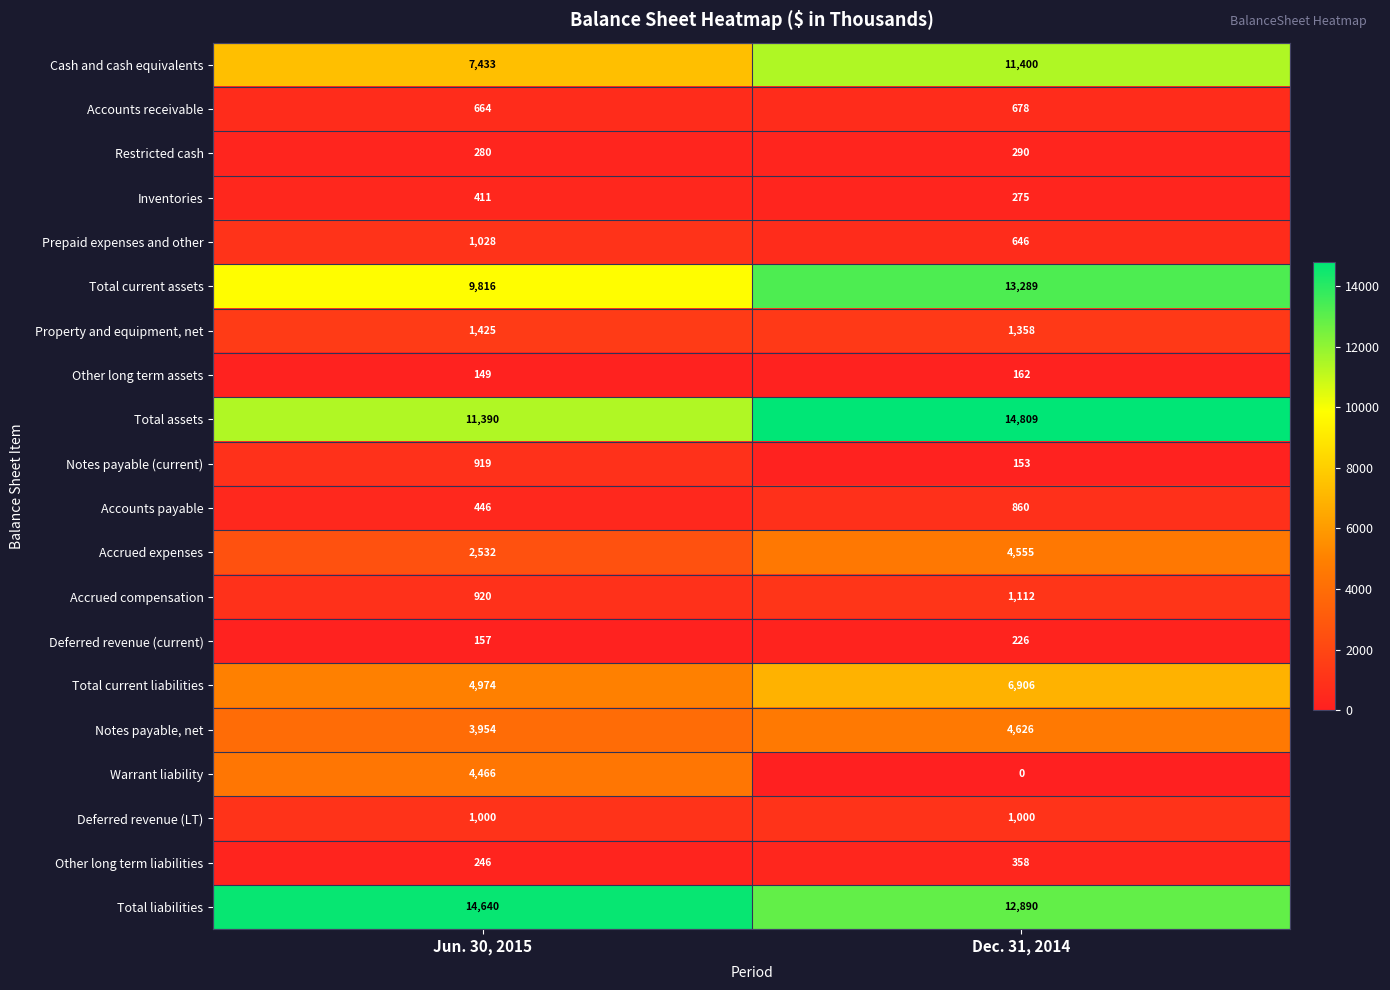

Which category has the highest value across all series?

Dec. 31, 2014